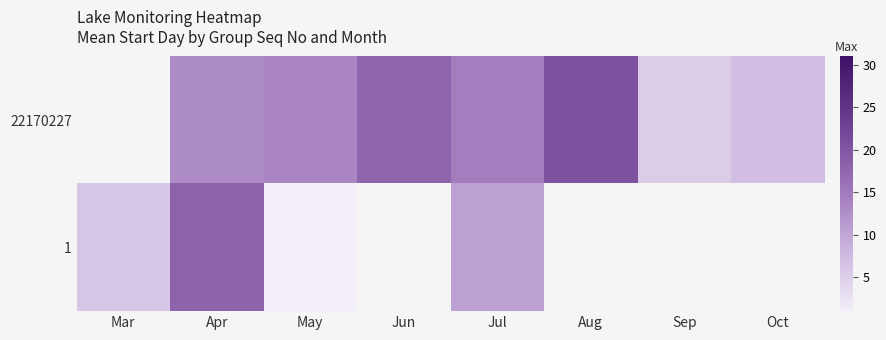

Rank the series by their average value, from highest to lowest.

22170227, 1